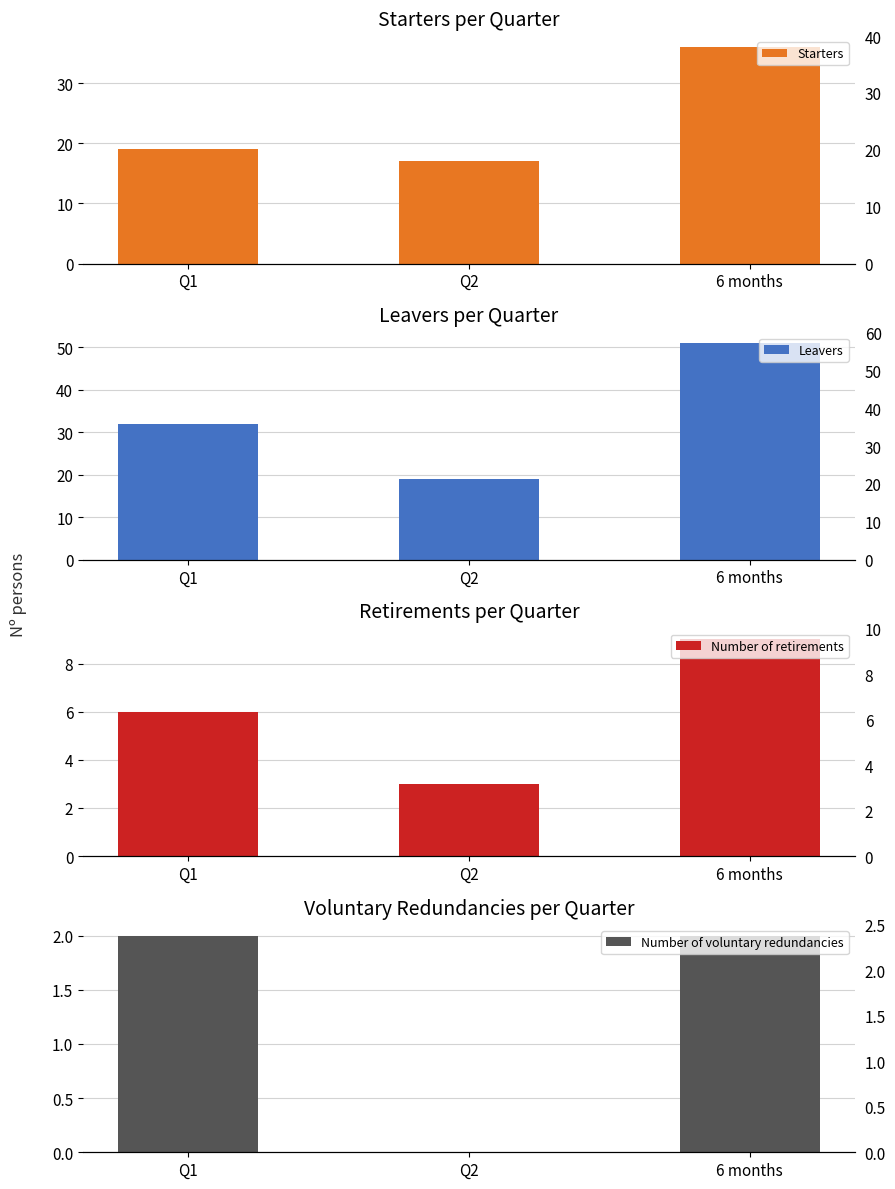

Between Q1 and 6 months, which is larger?

6 months